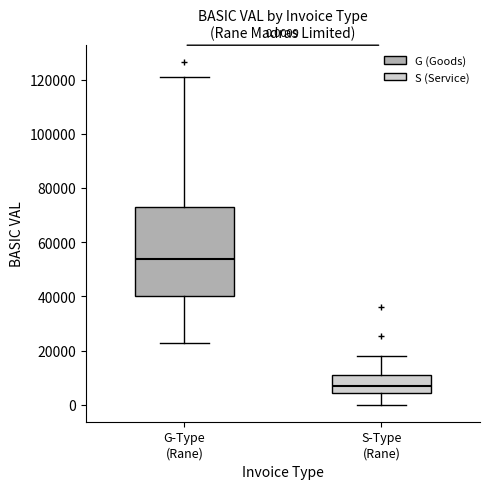

Comparing the boxes themselves (not the whiskers), which one is the tallest?

G-Type (Rane)